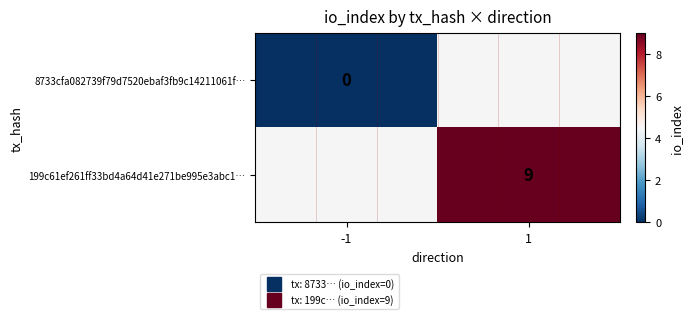

Count the number of categories in the chart.

2